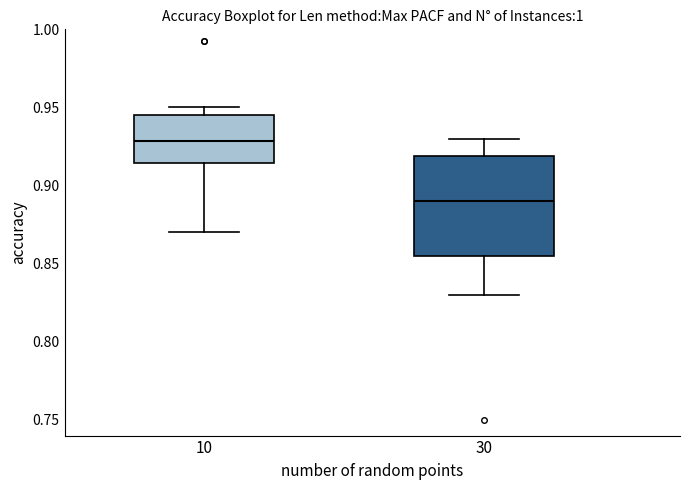

Which box's median line is the highest?

10